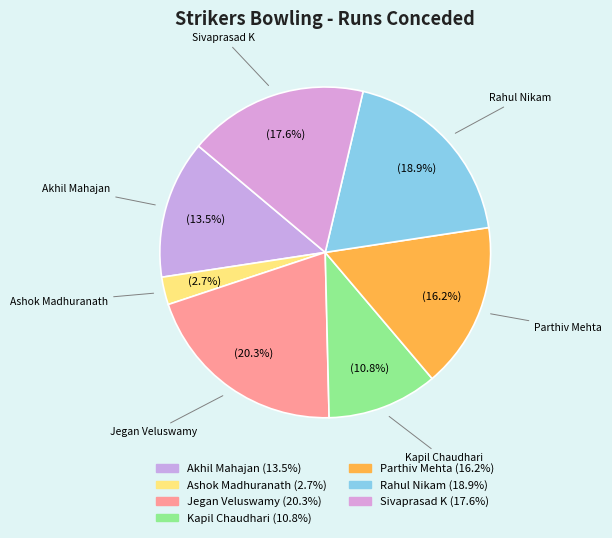

To the nearest percent, what portion does Sivaprasad K represent?

18%